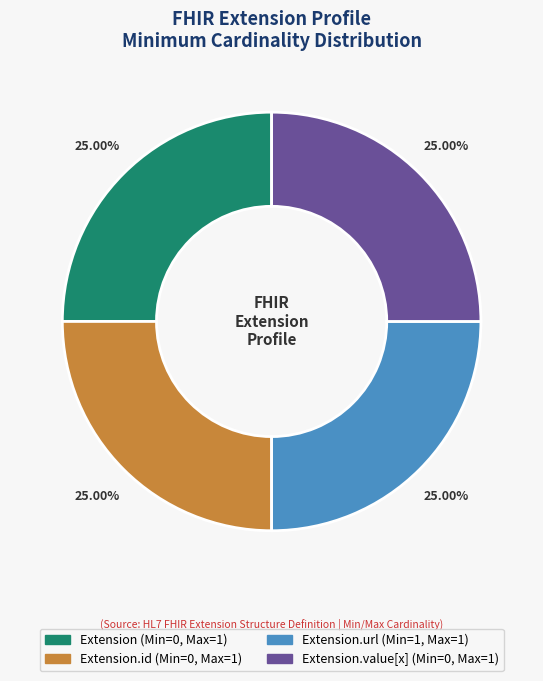

Is there a majority slice in this chart?

No